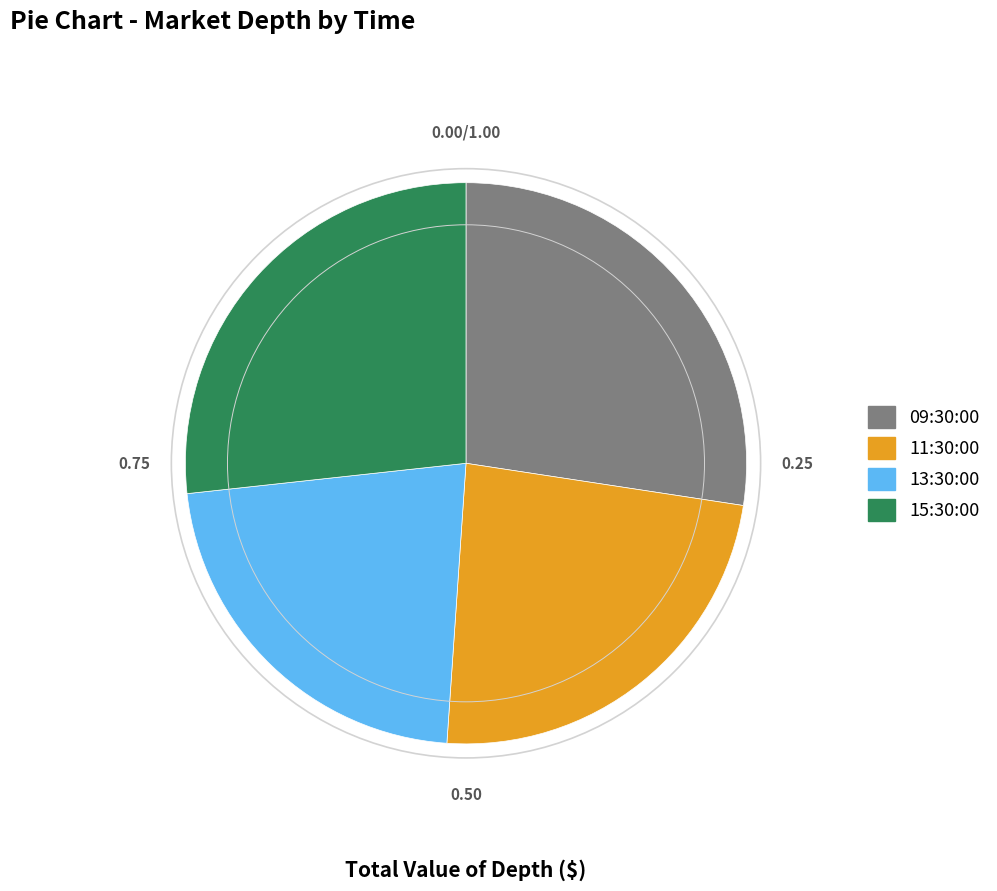

Is there a majority slice in this chart?

No